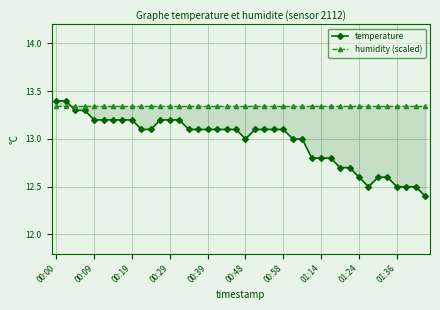

At how many categories does at least one series exceed 12?

40